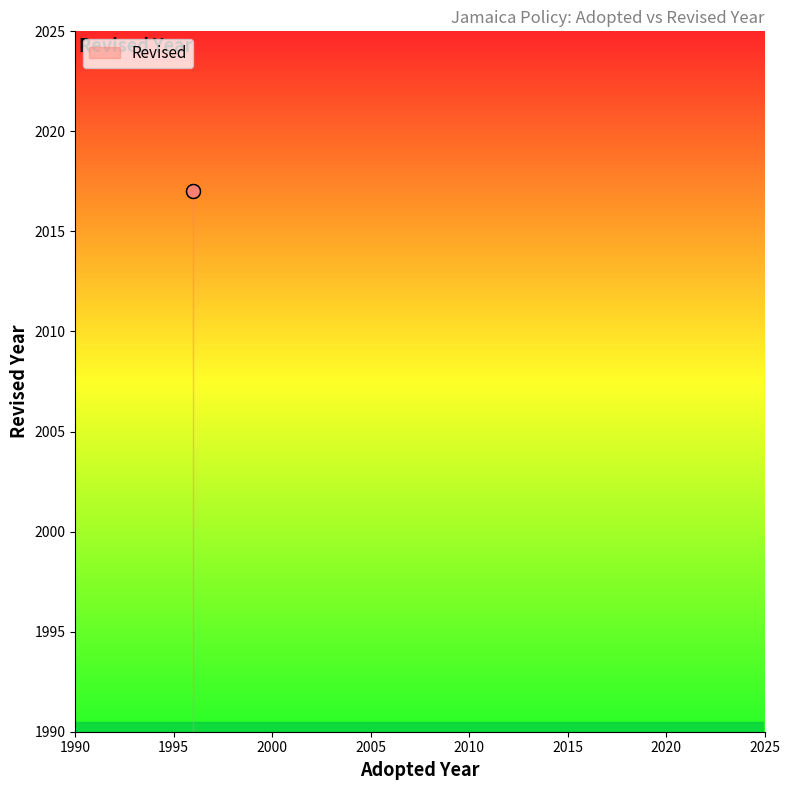

Approximately how many times larger is the value at x_values compared to 1?

1.0